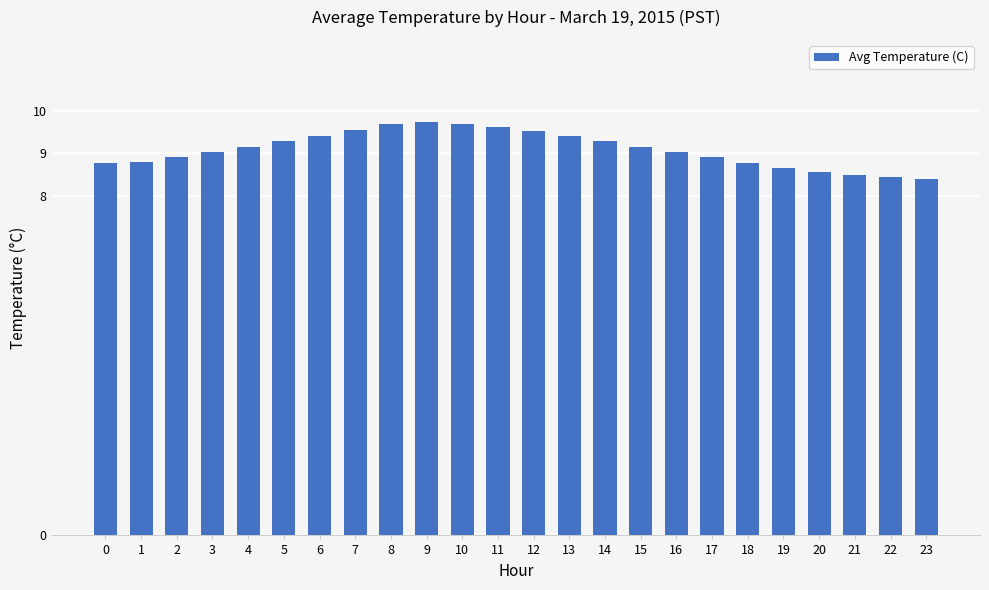

What is the value of the 11th bar from the left?

9.7